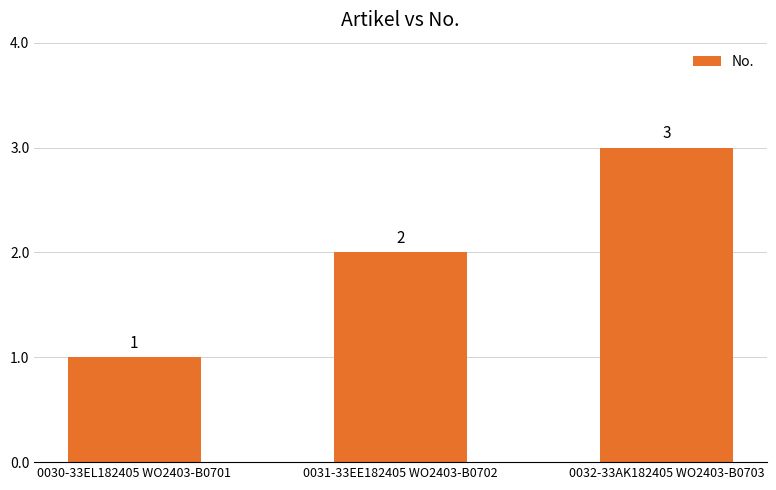

What is the change in value from 0030-33EL182405 WO2403-B0701 to 0031-33EE182405 WO2403-B0702?

+1